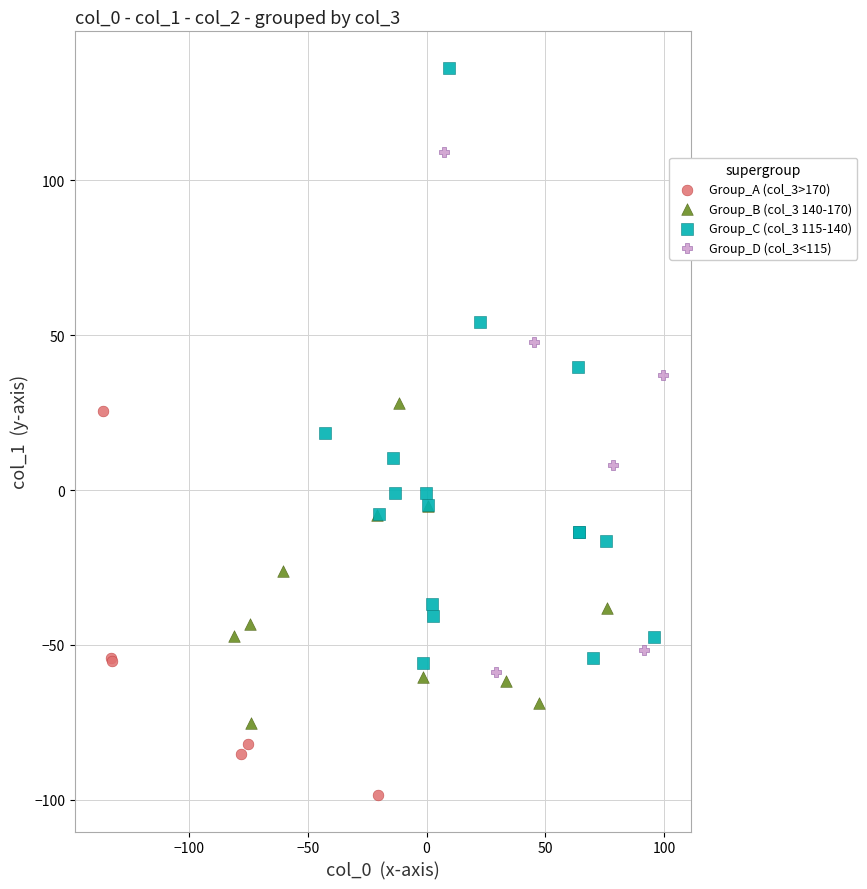

Which series reaches the maximum Y coordinate?

Group_C (col_3 115-140)